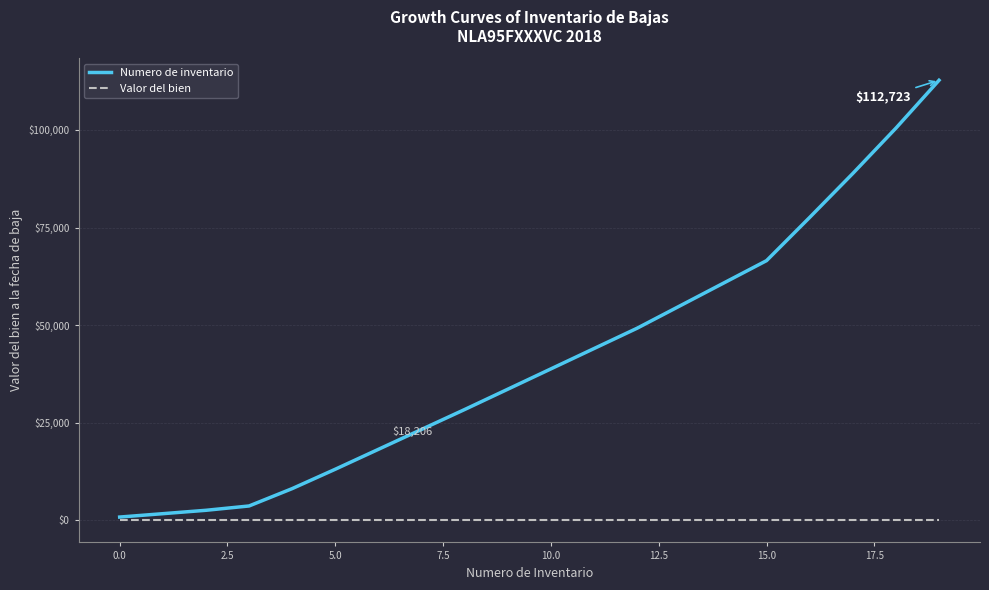

What is the minimum value for Numero de inventario?

860